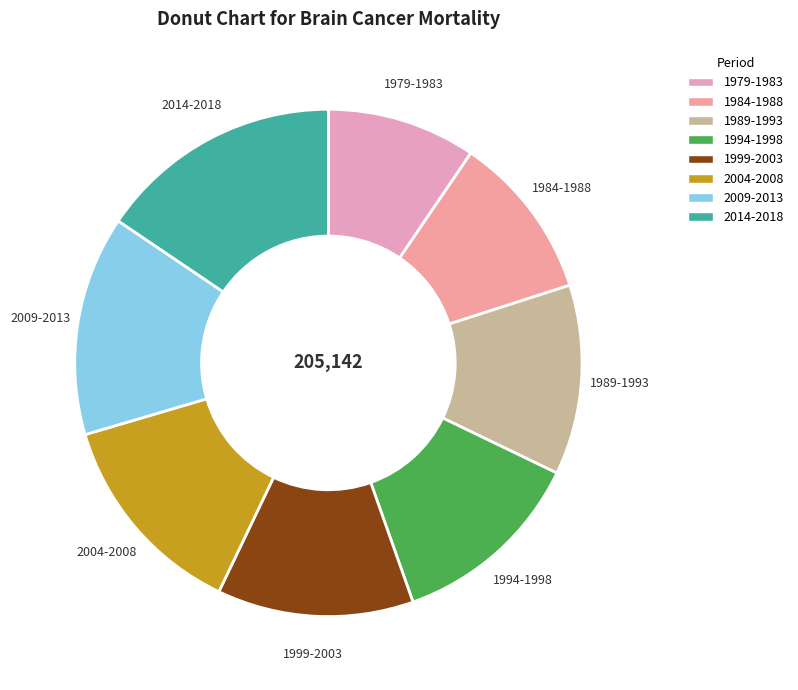

Is there a majority slice in this chart?

No